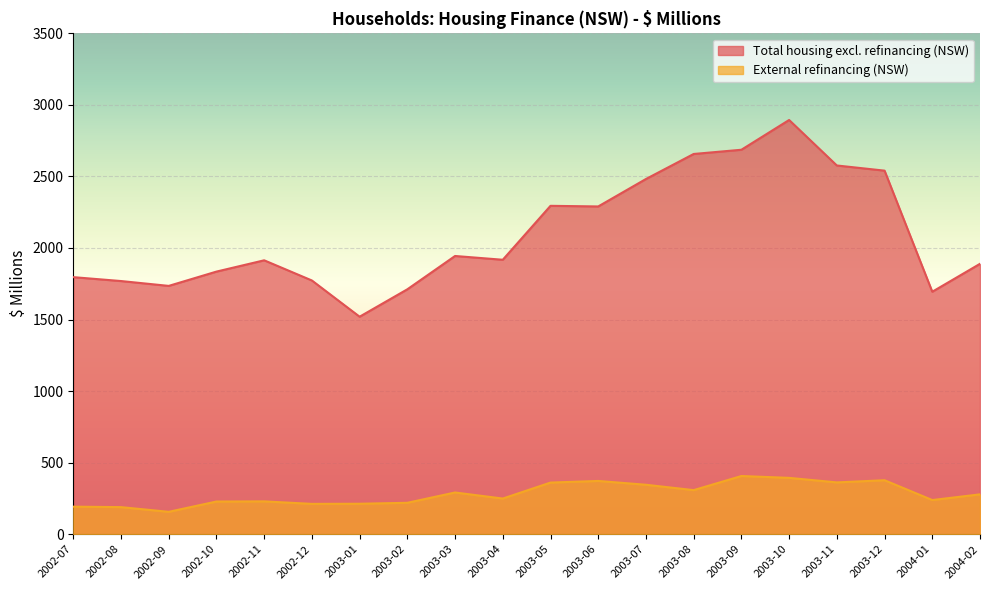

Between 2003-12 and 2004-02, which is larger?

2003-12